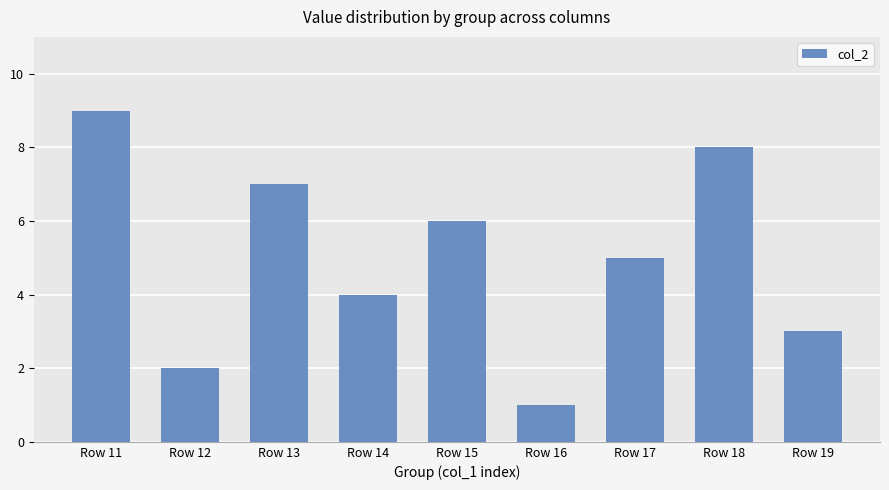

How many bars are there in total?

9